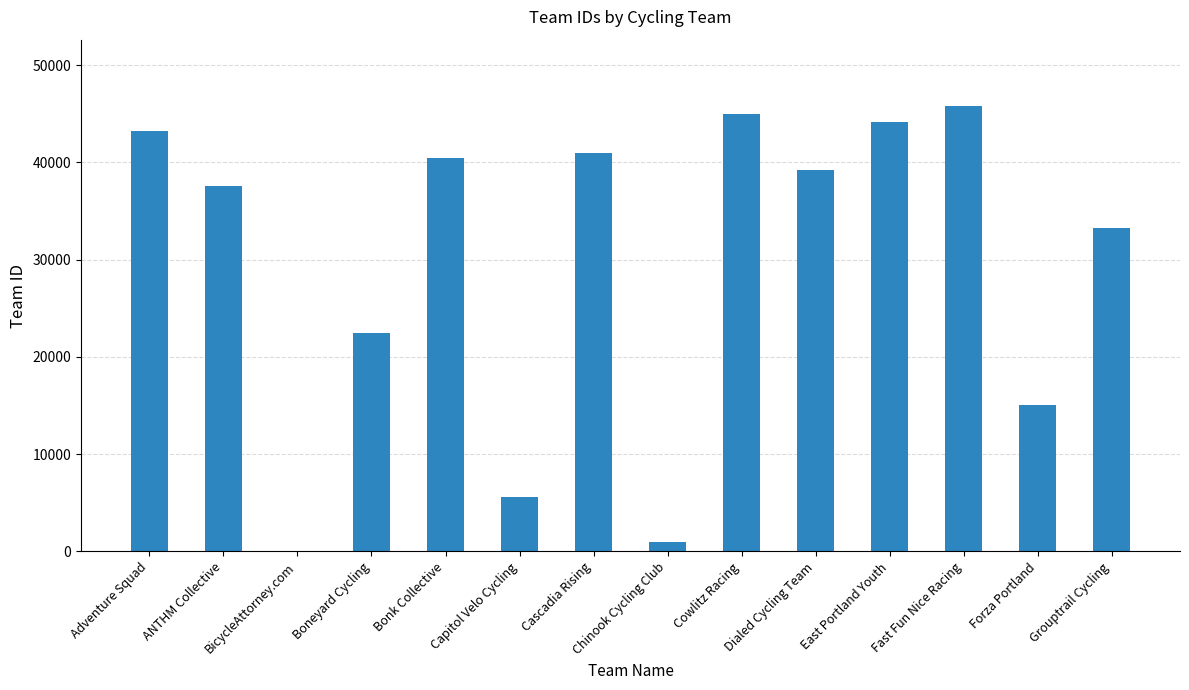

Between Dialed Cycling Team and Boneyard Cycling, which is larger?

Dialed Cycling Team